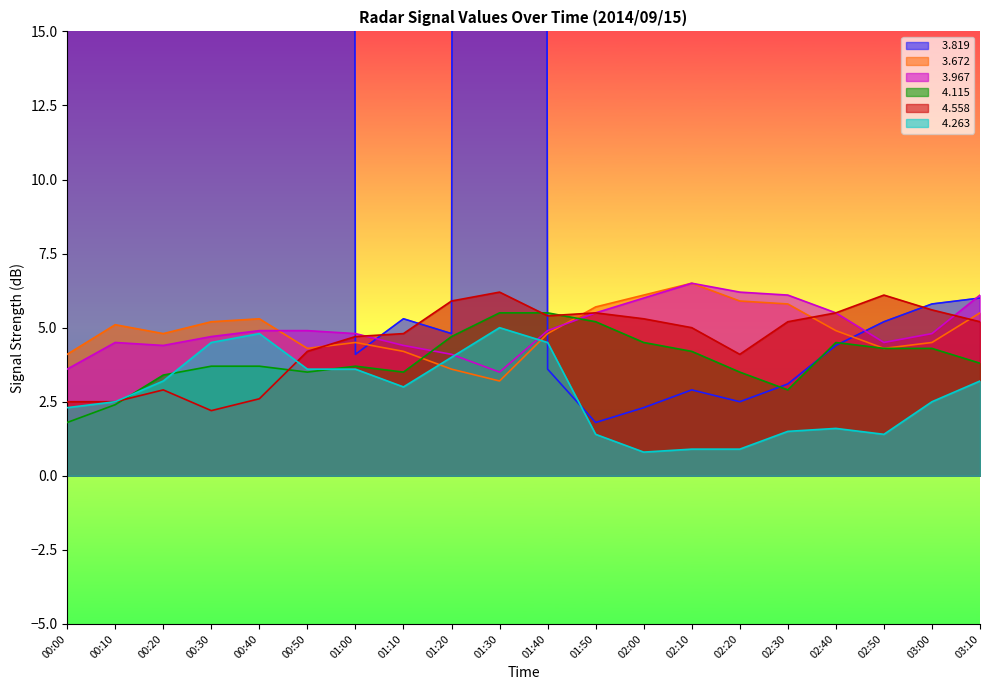

Reading left to right, what are all the values shown in this chart?

  3.819: 999.0	999.0	999.0	999.0	999.0	999.0	4.1	5.3	4.8	999.0	3.6	1.8	2.3	2.9	2.5	3.1	4.4	5.2	5.8	6.0
  3.672: 4.1	5.1	4.8	5.2	5.3	4.3	4.5	4.2	3.6	3.2	4.8	5.7	6.1	6.5	5.9	5.8	4.9	4.3	4.5	5.5
  3.967: 3.6	4.5	4.4	4.7	4.9	4.9	4.8	4.4	4.1	3.5	4.9	5.5	6.0	6.5	6.2	6.1	5.5	4.5	4.8	6.1
  4.115: 1.8	2.4	3.4	3.7	3.7	3.5	3.7	3.5	4.7	5.5	5.5	5.2	4.5	4.2	3.5	2.9	4.5	4.3	4.3	3.8
  4.558: 2.5	2.5	2.9	2.2	2.6	4.2	4.7	4.8	5.9	6.2	5.4	5.5	5.3	5.0	4.1	5.2	5.5	6.1	5.6	5.2
  4.263: 2.3	2.5	3.2	4.5	4.8	3.6	3.6	3.0	4.0	5.0	4.5	1.4	0.8	0.9	0.9	1.5	1.6	1.4	2.5	3.2